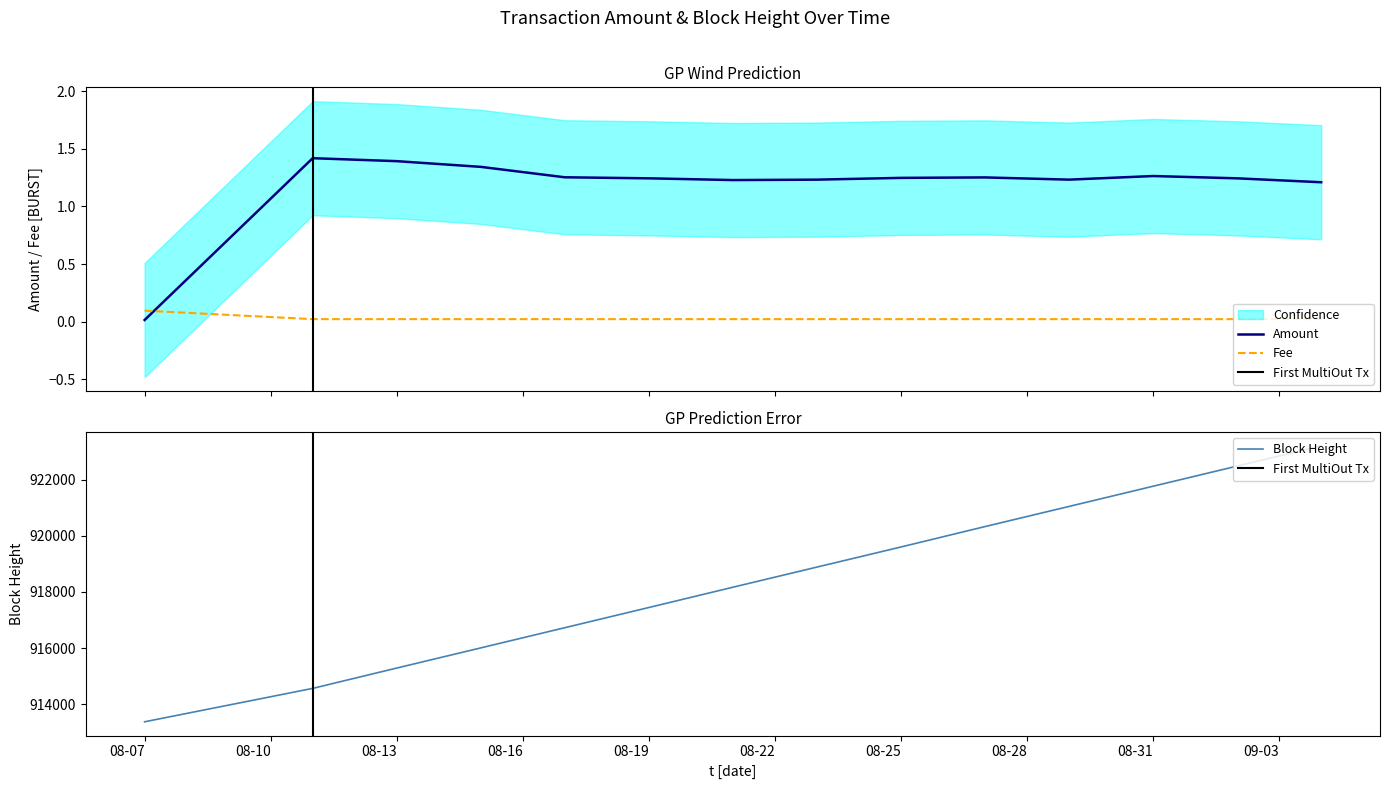

How many times do Amount and Fee cross each other?

1